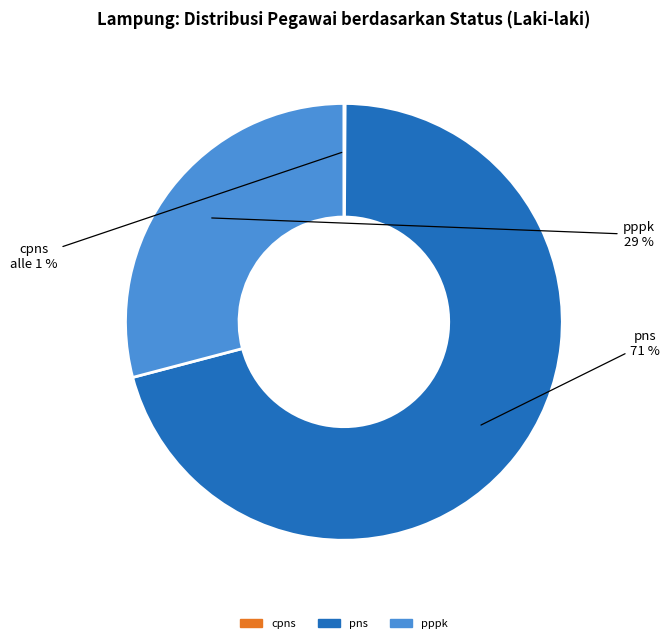

What is the majority slice?

pns